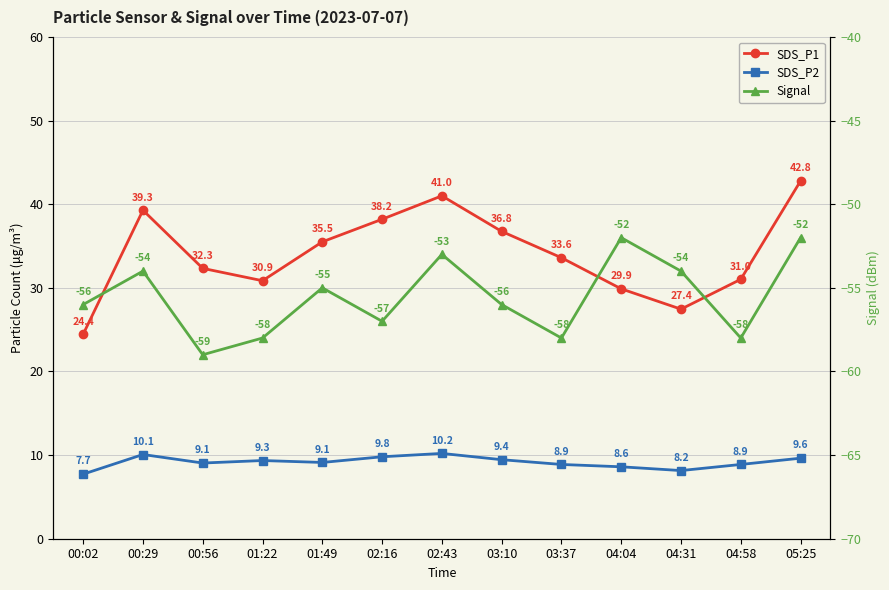

True or false: SDS_P2 and Signal intersect in this chart.

False